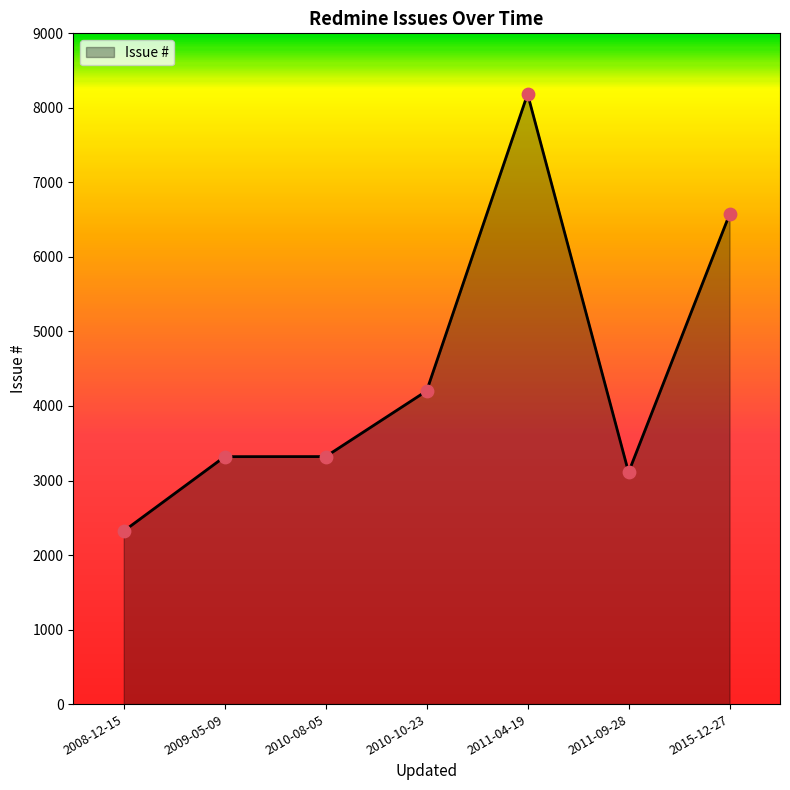

Between 2010-08-05 and 2015-12-27, which is larger?

2015-12-27